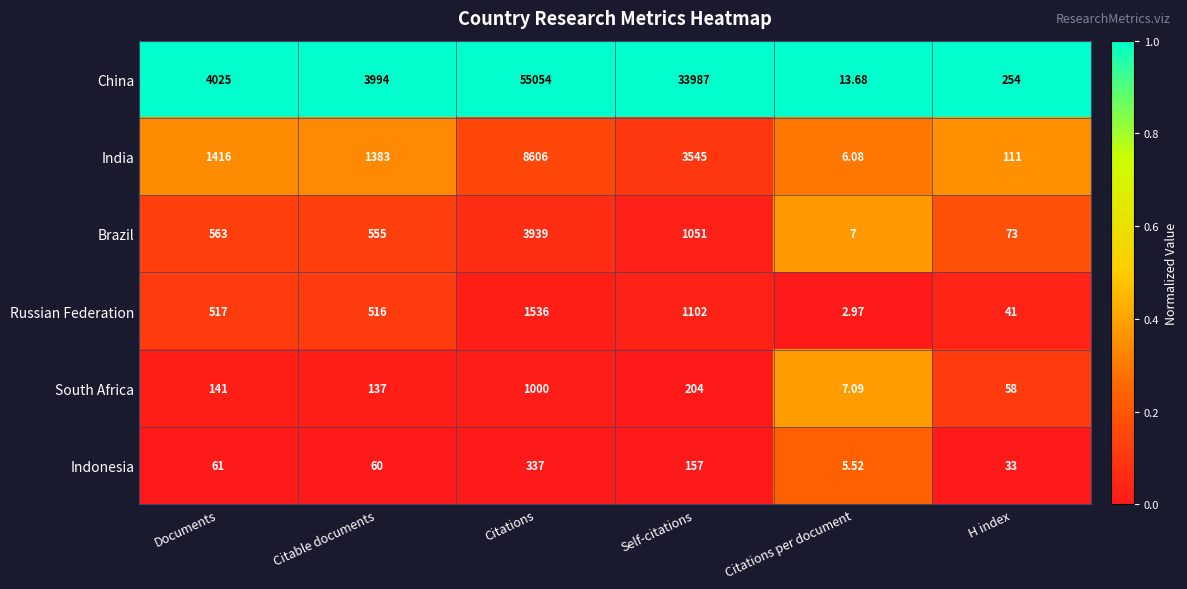

Which category has the lowest value across all series?

Citations per document